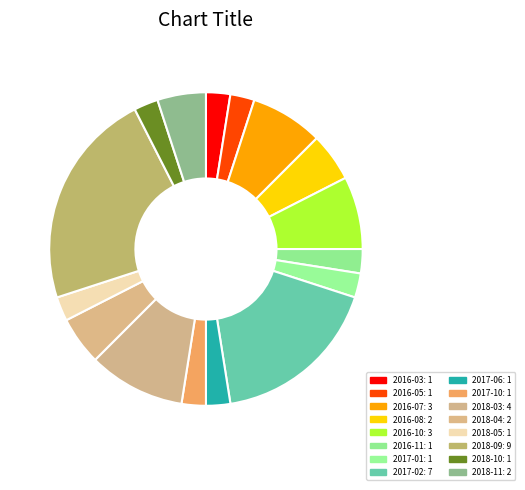

Is there any slice that represents more than half of the pie?

No